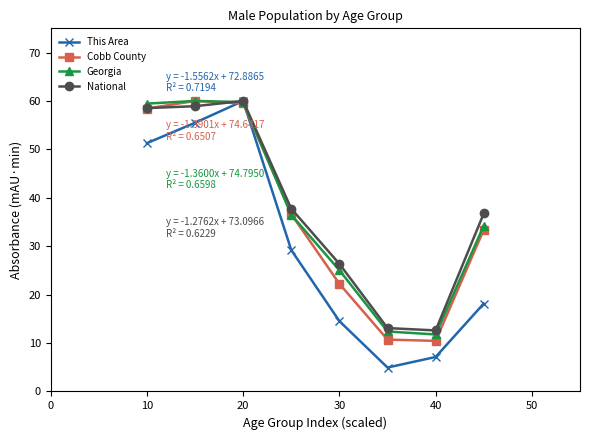

True or false: Georgia has more than 1 points higher than both neighbors.

False